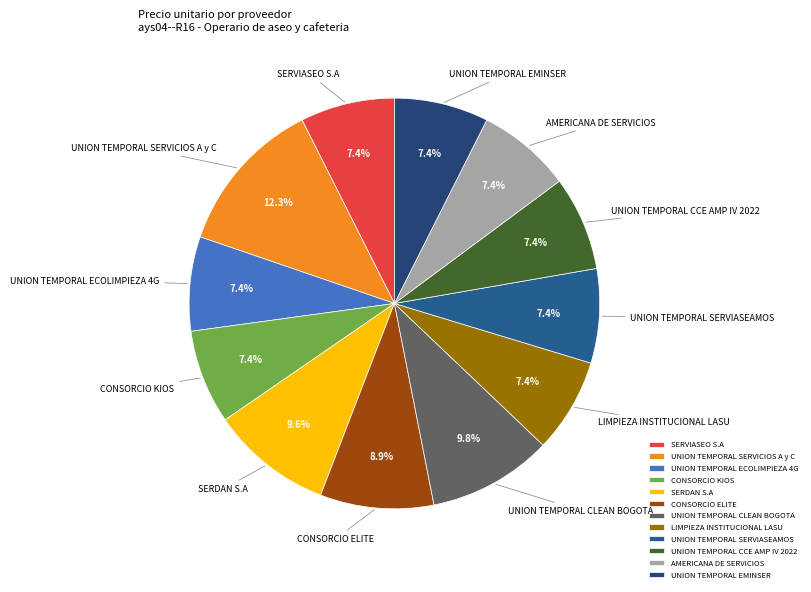

Count the number of slices in the pie.

12